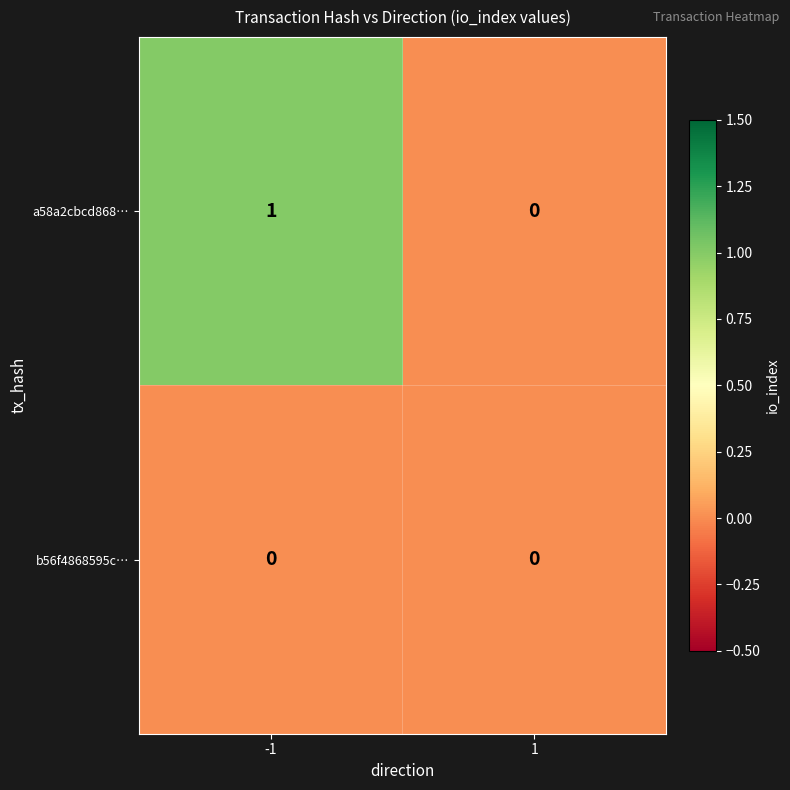

Which series changed the most between -1 and 1?

a58a2cbcd868…